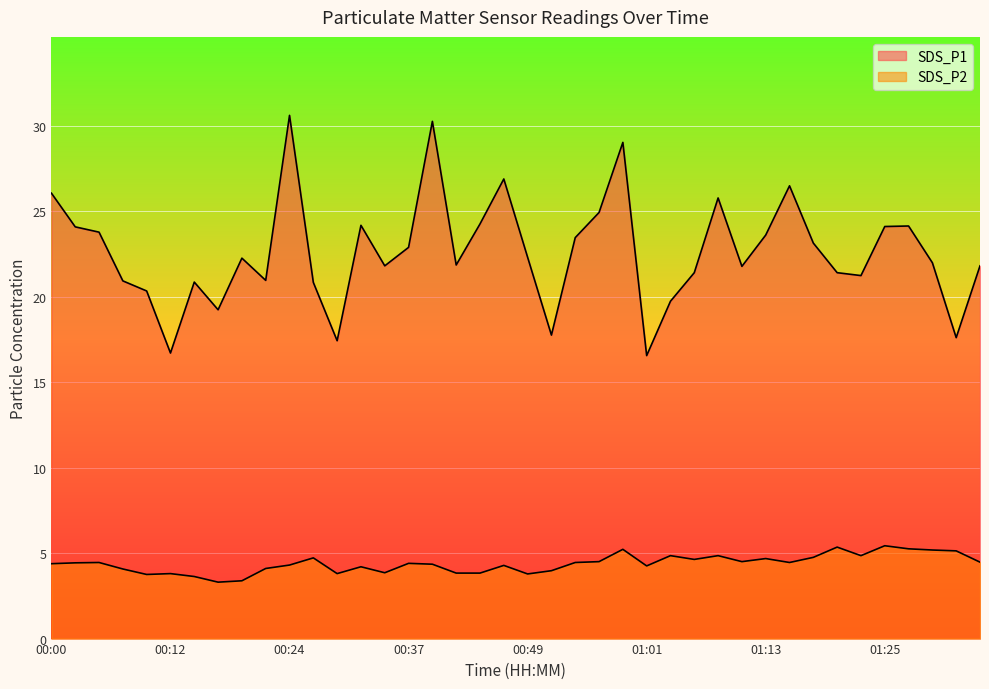

How many lines are shown in the chart?

2